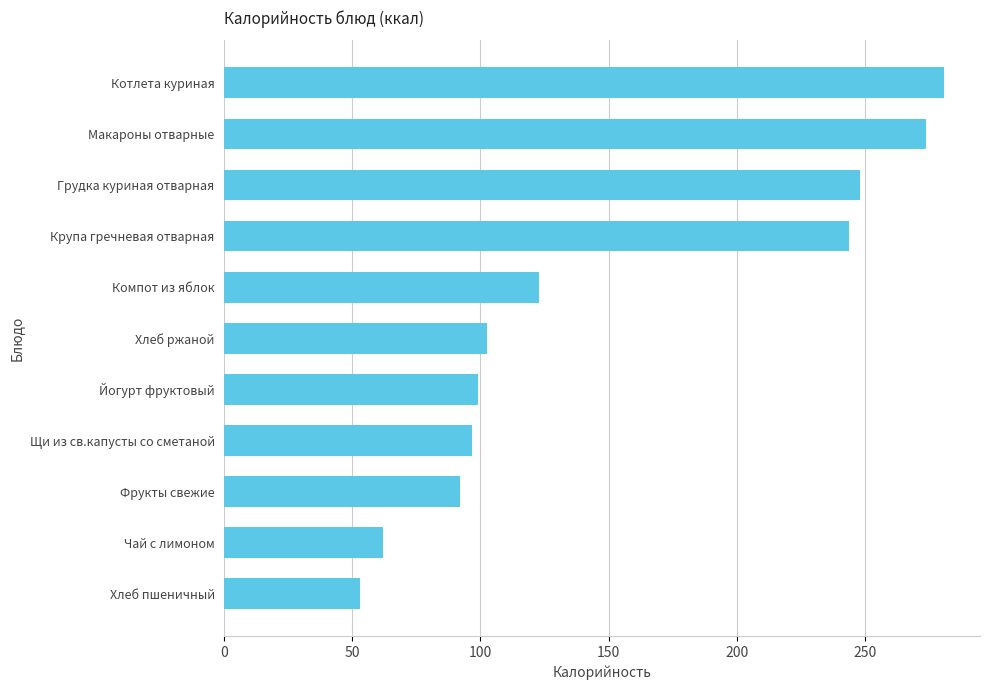

What is the difference between the maximum and minimum values?

228.0